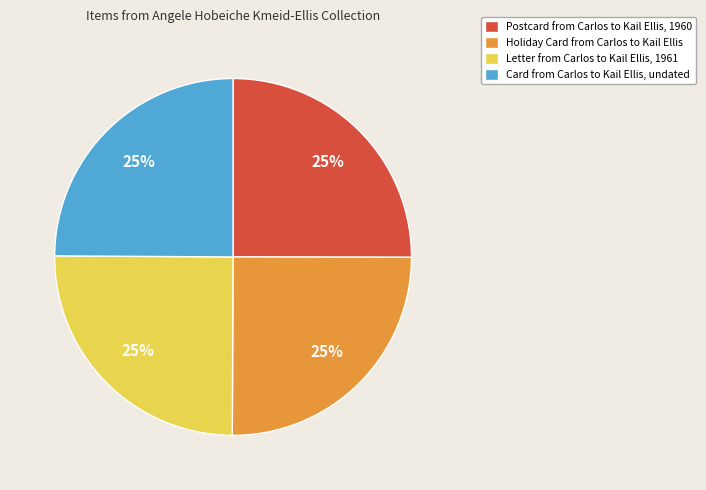

Does Card from Carlos to Kail Ellis, undated represent more than half of the total?

No